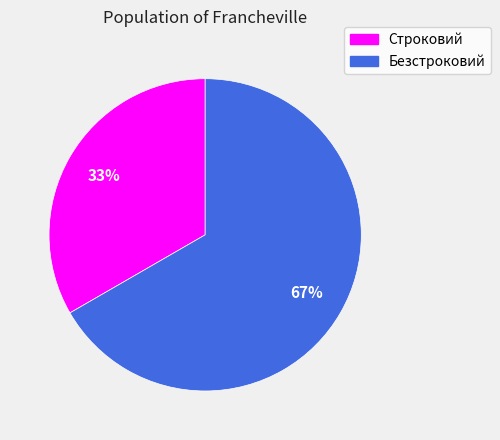

Is it true that Строковий is 40% of the pie?

False